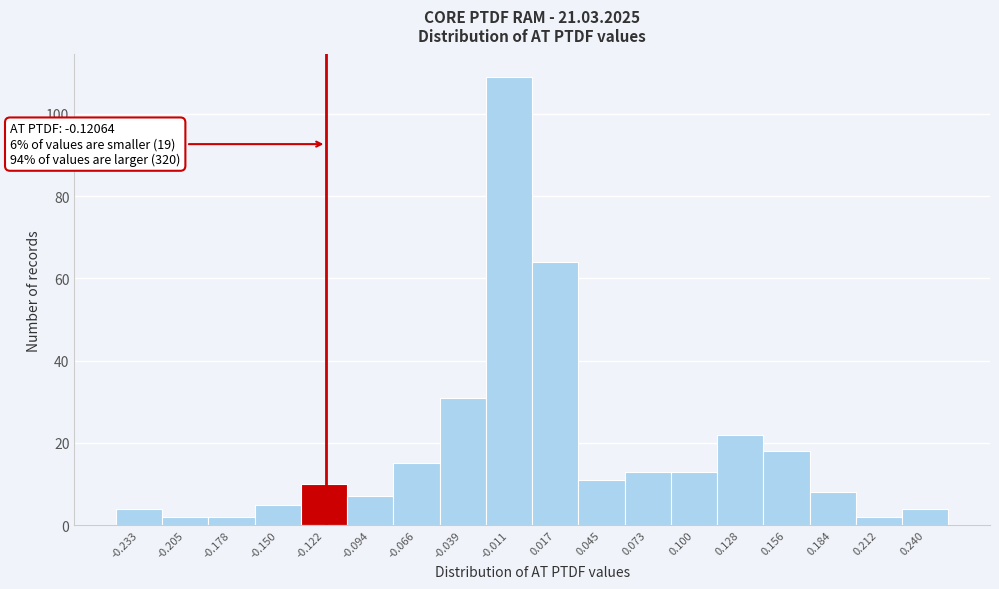

Over which range of the x-axis is the bar tallest?

-0.025 to 0.005